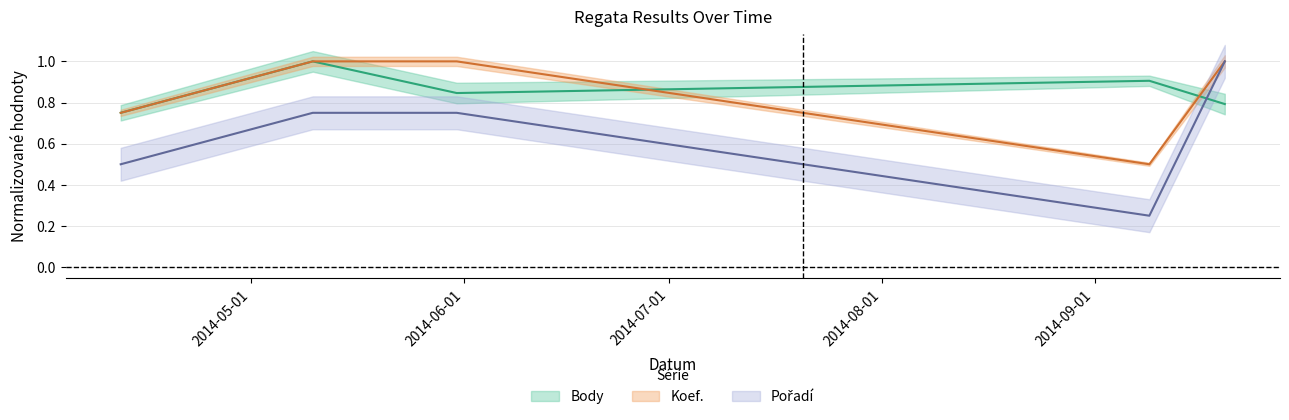

What is the value of the Body point at the 3rd from the left?

0.8